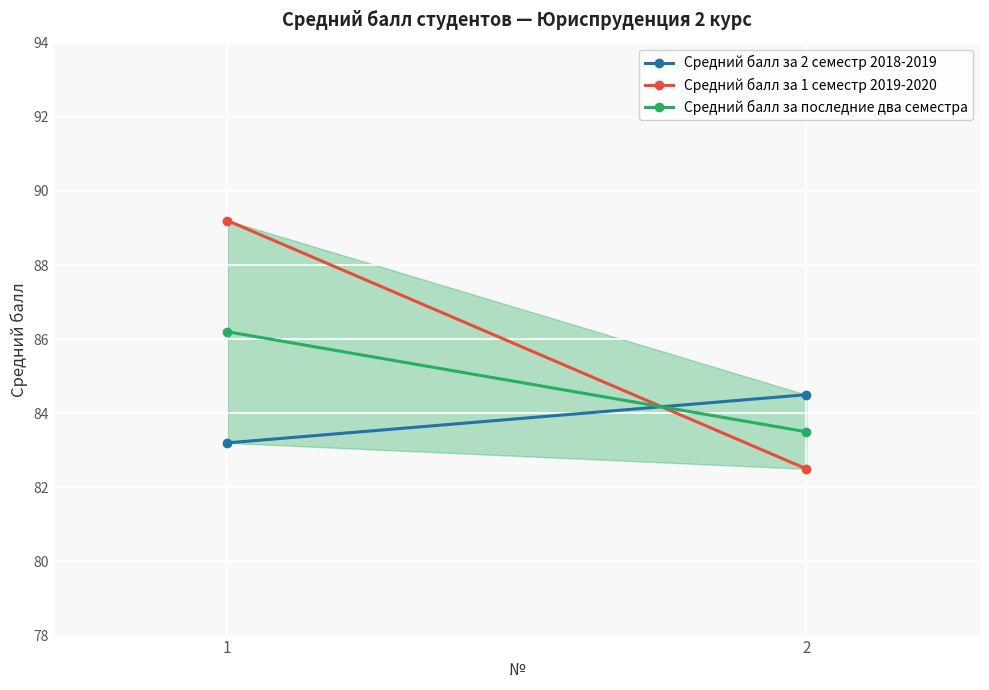

The Средний балл за 2 семестр 2018-2019 series shows 83.2 at 1. True or false?

True